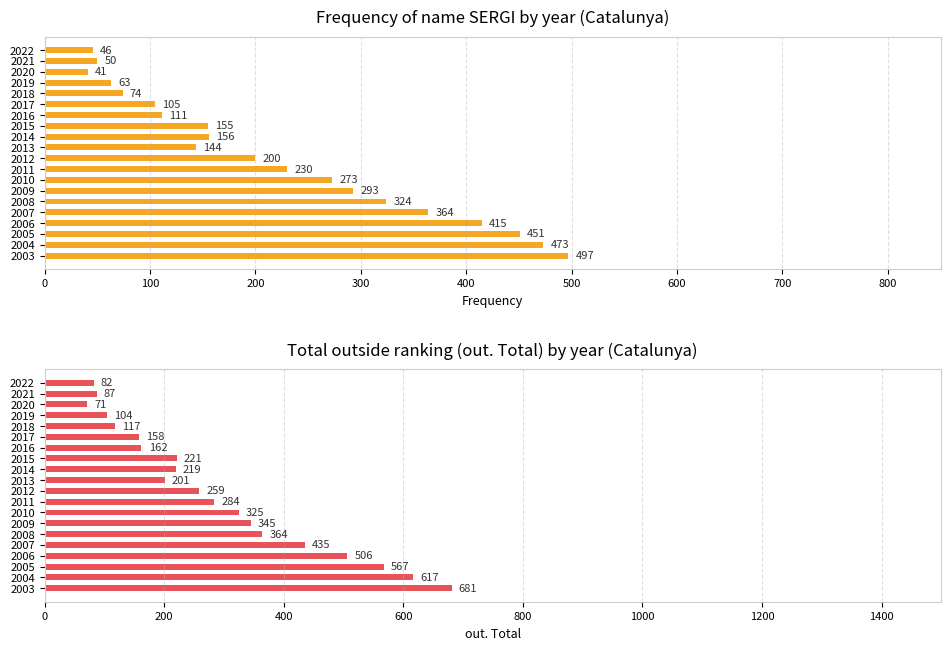

Does the chart contain any negative values?

No